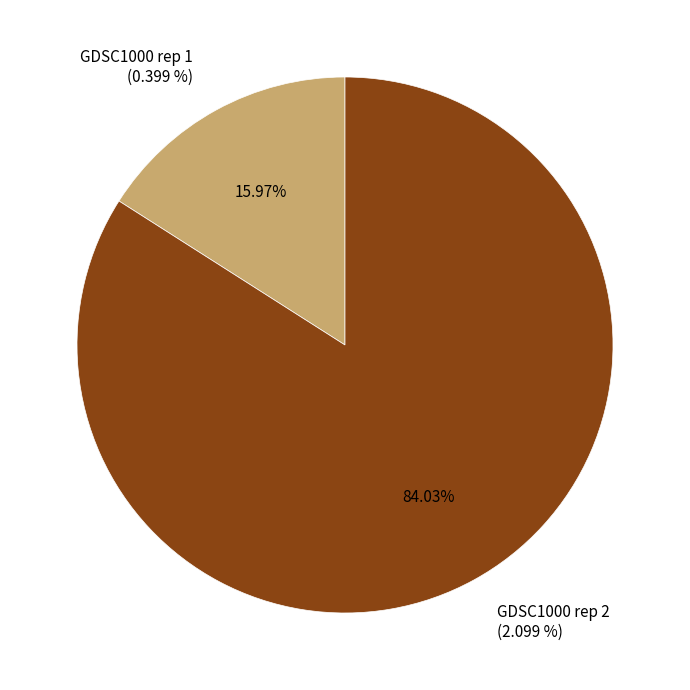

To the nearest percent, what is the combined percentage of GDSC1000 rep 1 and GDSC1000 rep 2?

100%